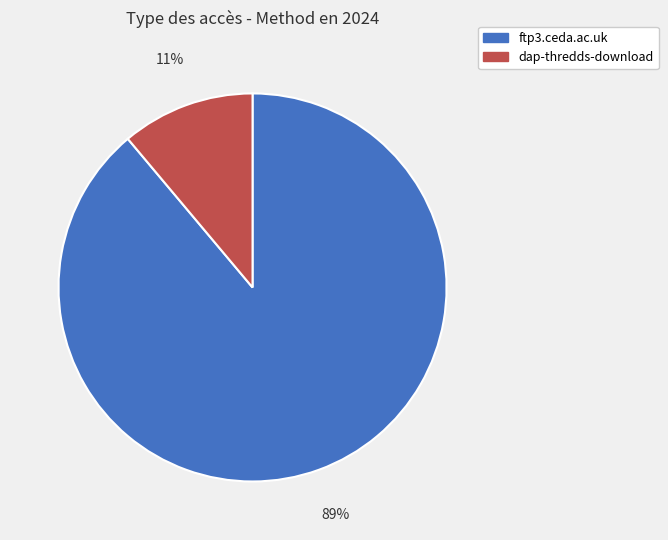

To the nearest percent, what percentage of the pie is dap-thredds-download?

11%